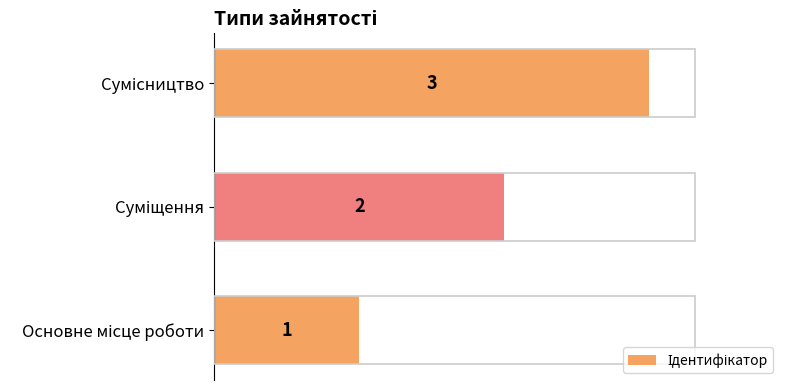

How many data points does each series have?

3